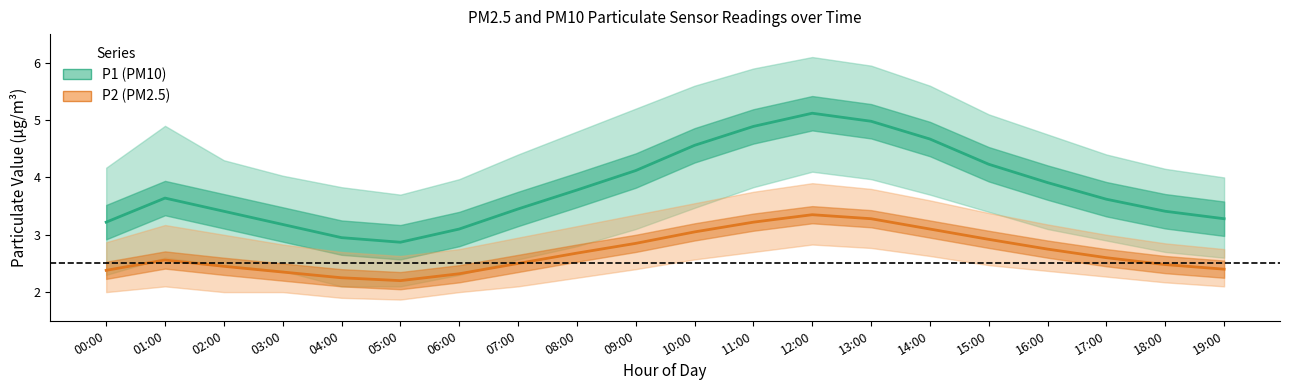

How many lines are shown in the chart?

2